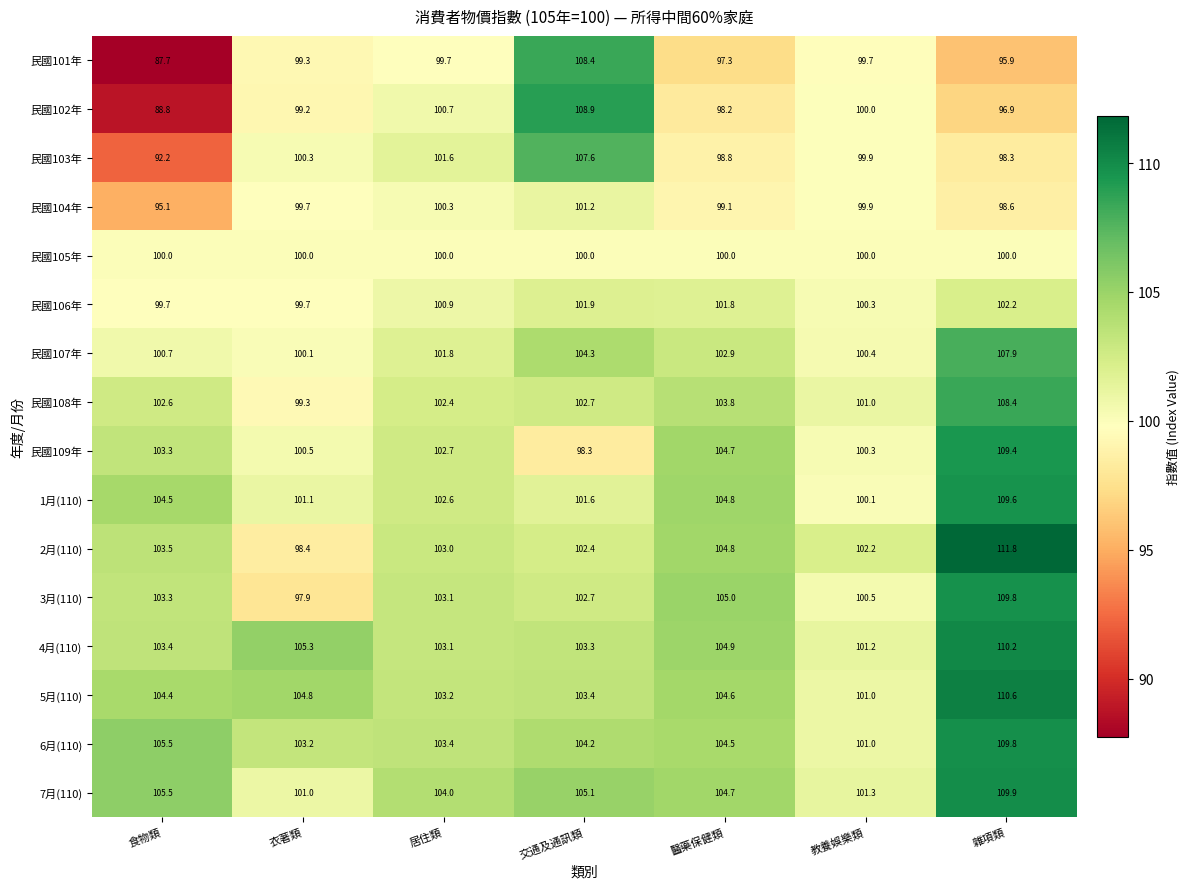

What is the smallest value displayed?

87.7